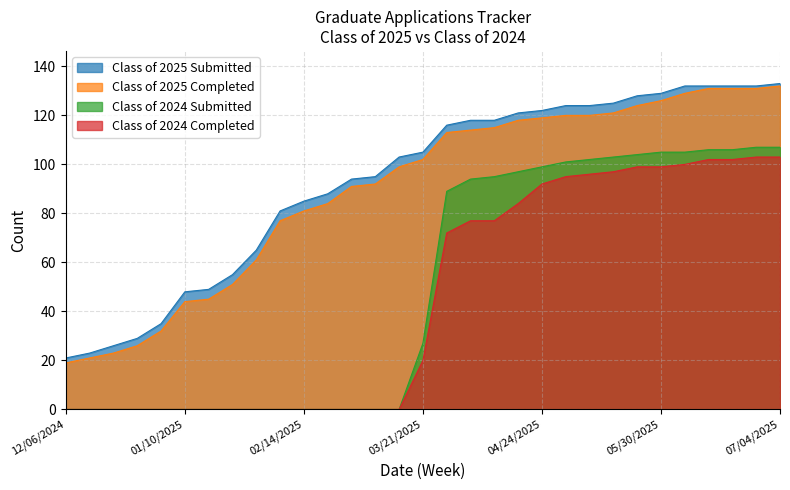

What are all the series names shown in the legend?

Class of 2025 Submitted, Class of 2025 Completed, Class of 2024 Submitted, Class of 2024 Completed